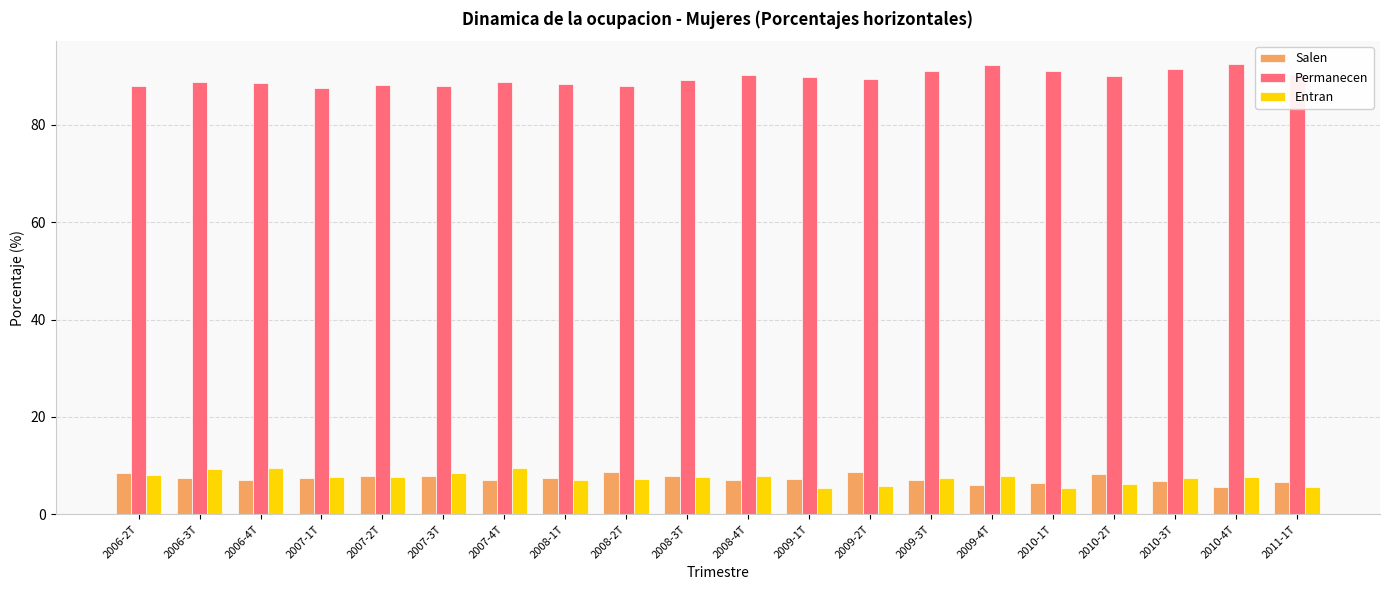

Is the value of Permanecen at 2007-4T greater than the value of Entran at 2008-1T?

Yes